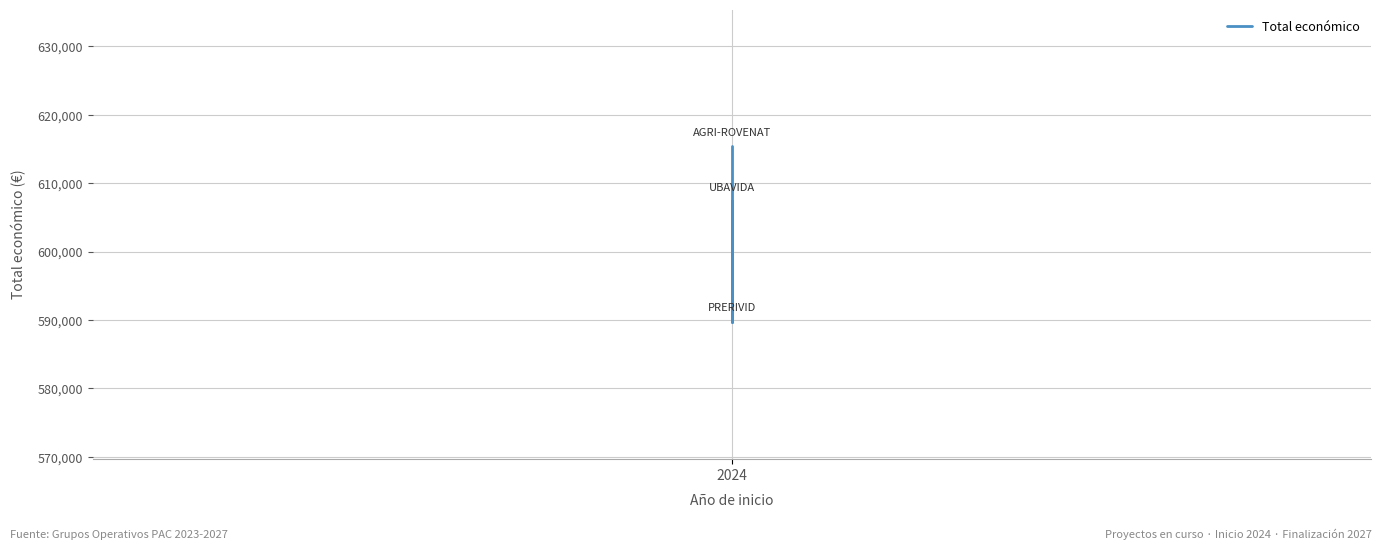

The value at 2024 is 615375. True or false?

True